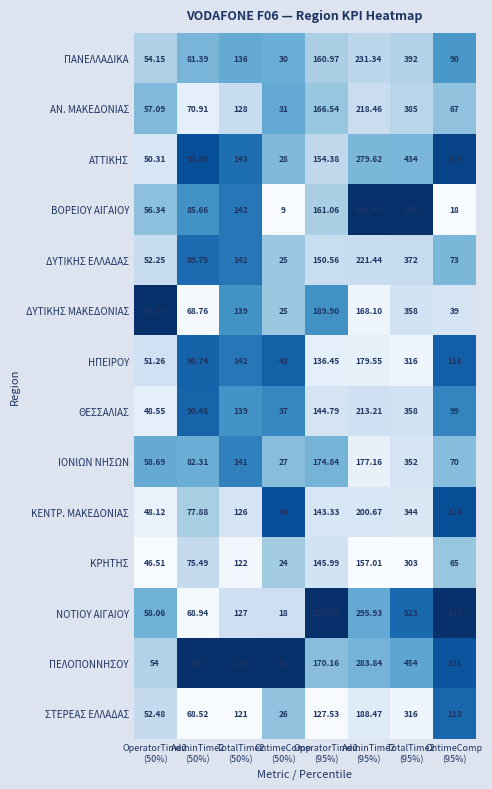

Which series has the widest spread of values?

ΒΟΡΕΙΟΥ ΑΙΓΑΙΟΥ